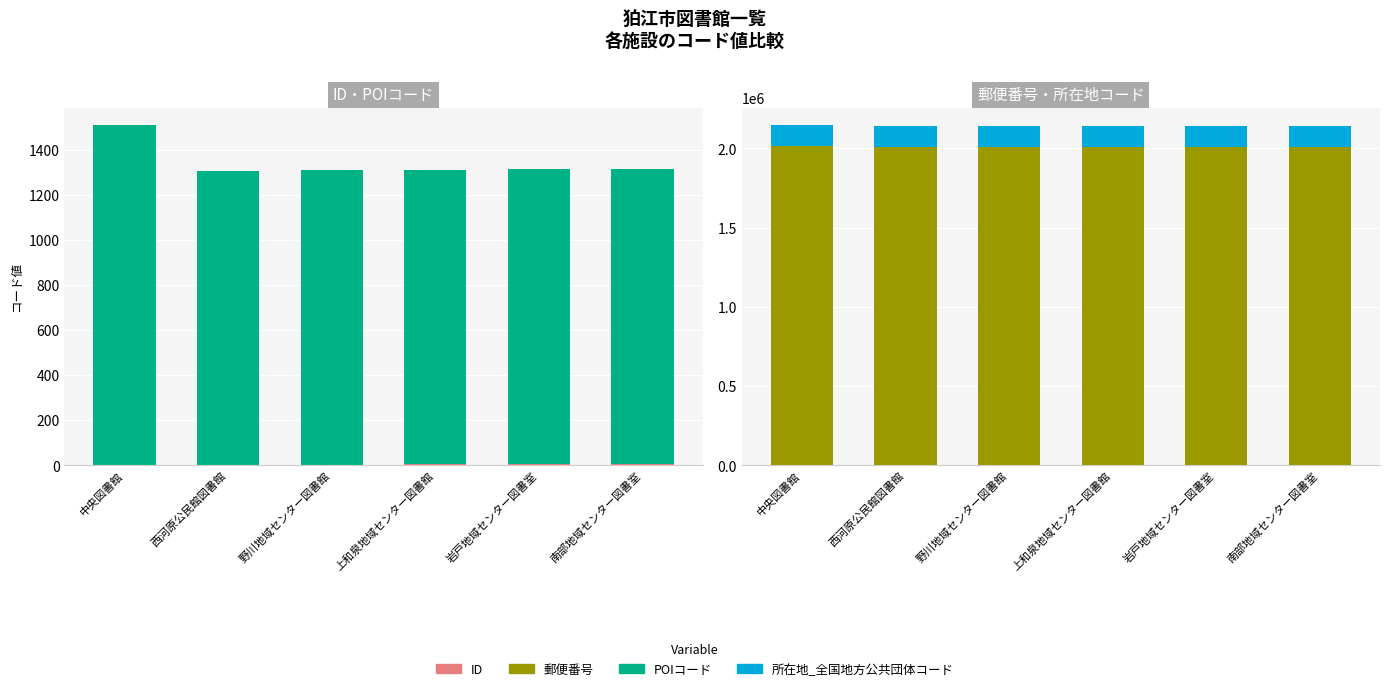

Rank the series at 岩戸地域センター図書室 from highest to lowest value.

郵便番号, 所在地_全国地方公共団体コード, POIコード, ID